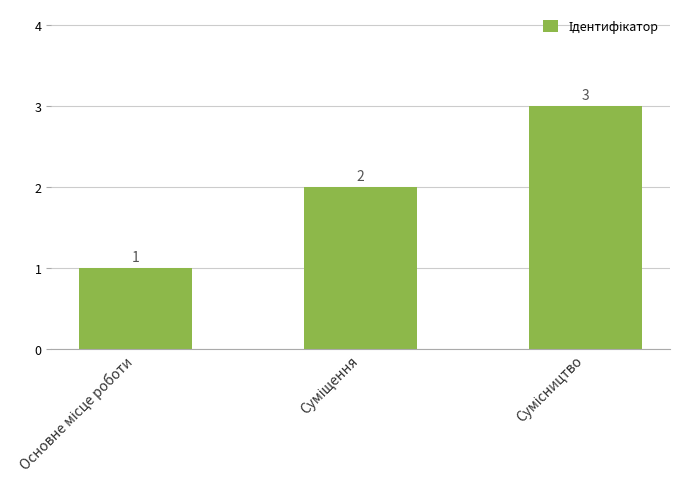

What is the difference between the second highest and minimum values?

1